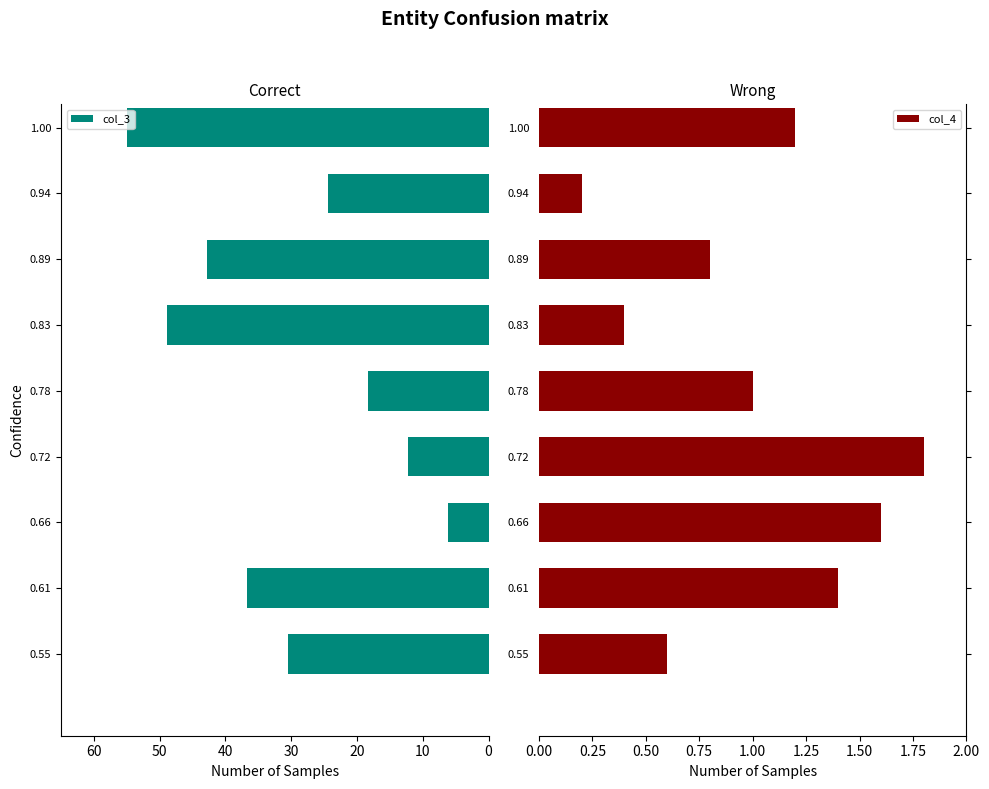

List the labels in order of col_4 value, largest first.

0.72, 0.66, 0.61, 1.00, 0.78, 0.89, 0.55, 0.83, 0.94